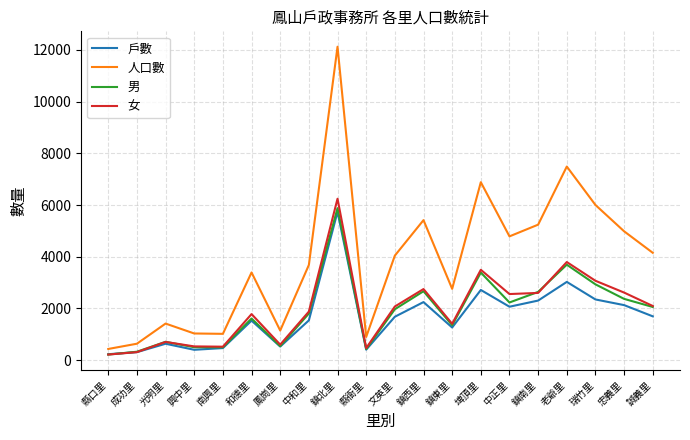

What is the total value across all series at 鎮西里?

13078